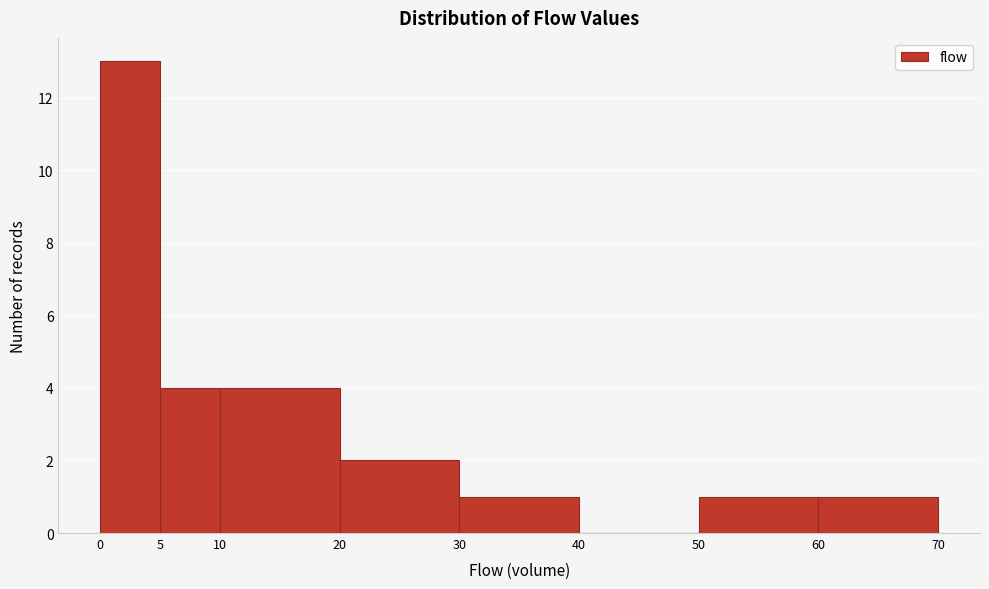

Which range on the x-axis has the tallest bar?

0 to 5